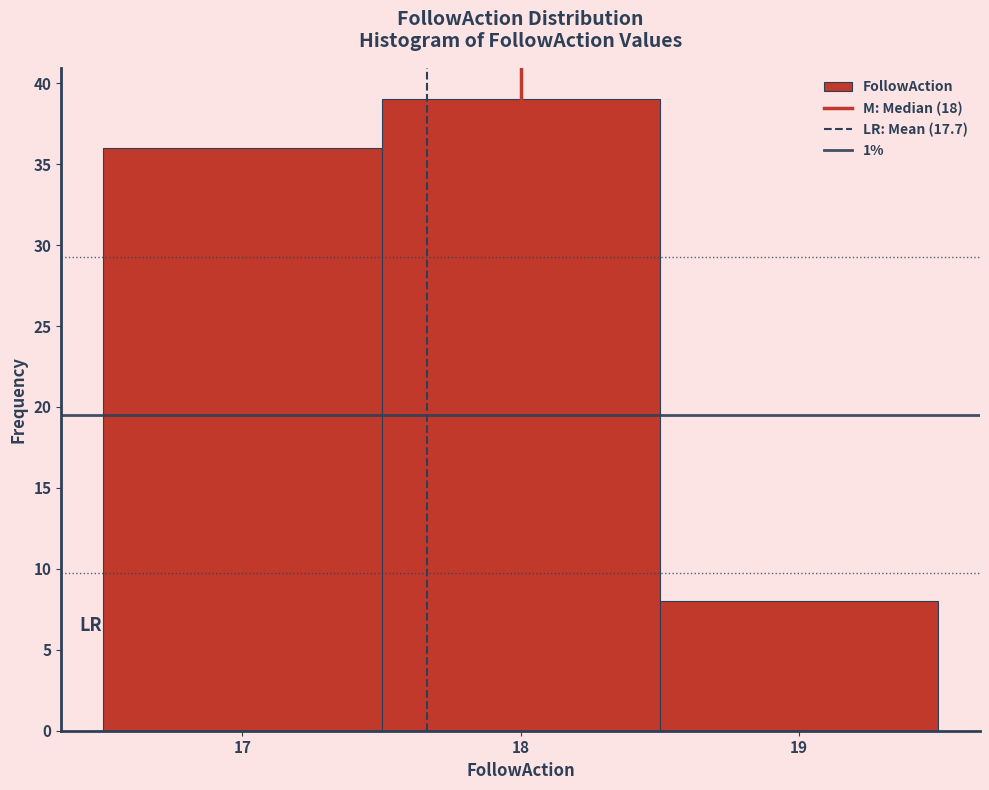

Over which range of the x-axis is the bar tallest?

17.5 to 18.5